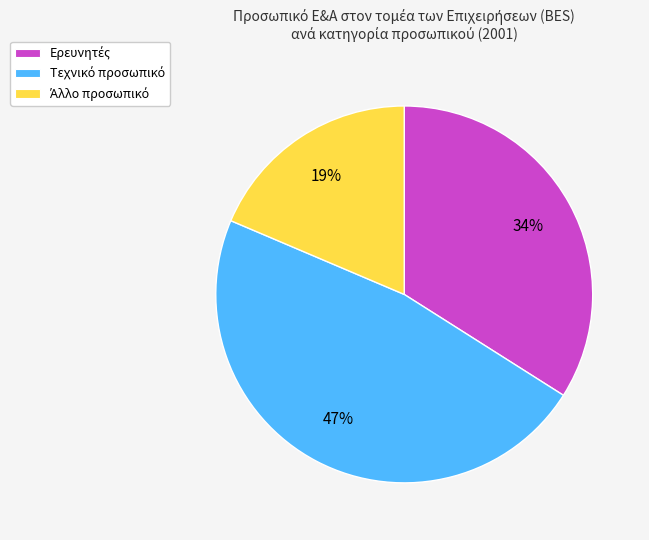

How many slices are in this pie chart?

3